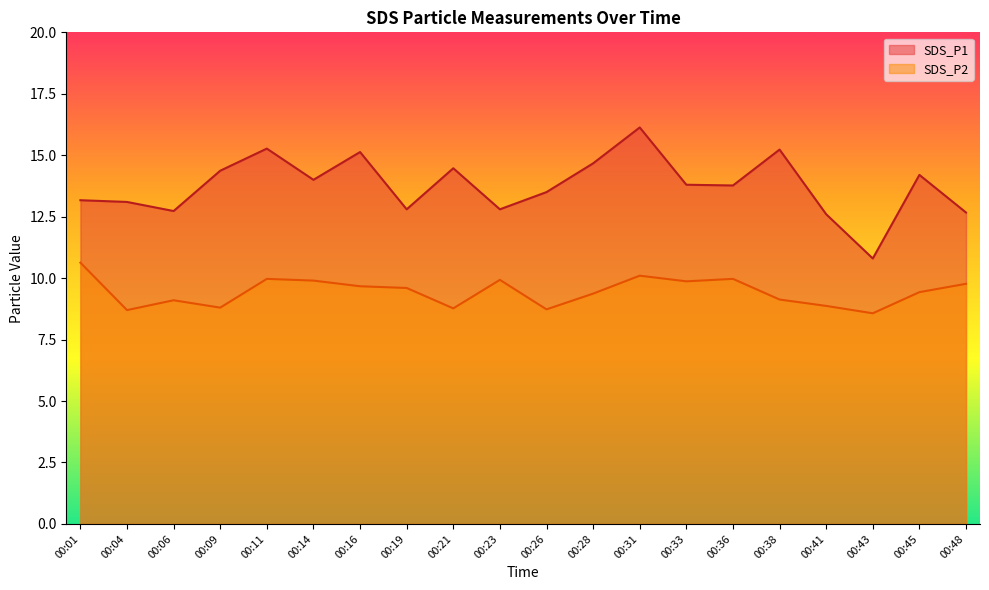

Is the value of SDS_P2 at 00:33 greater than the value of SDS_P1 at 00:38?

No